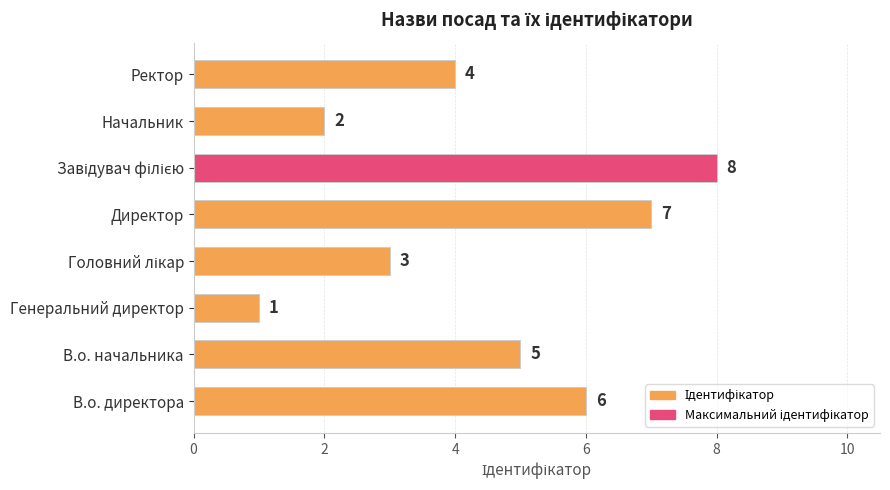

Is it true that the value at Генеральний директор is 1?

True